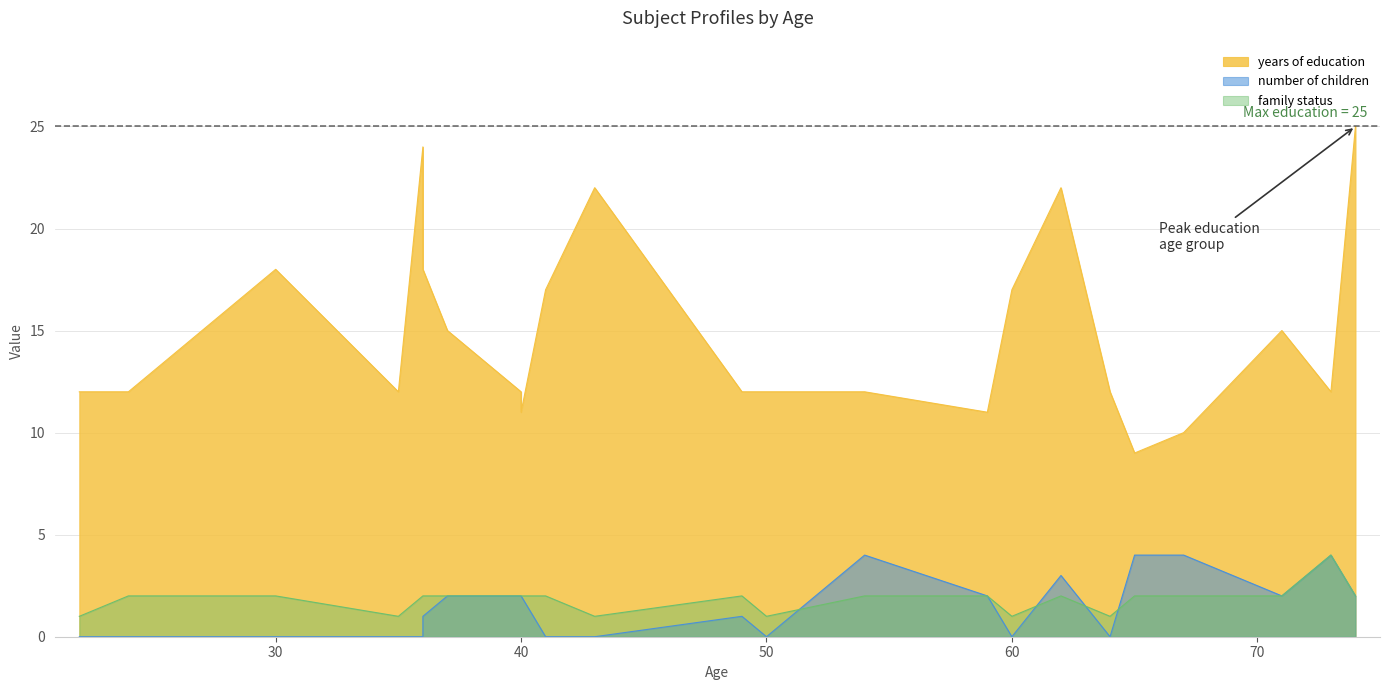

Where is the first local minimum for number of children?

50